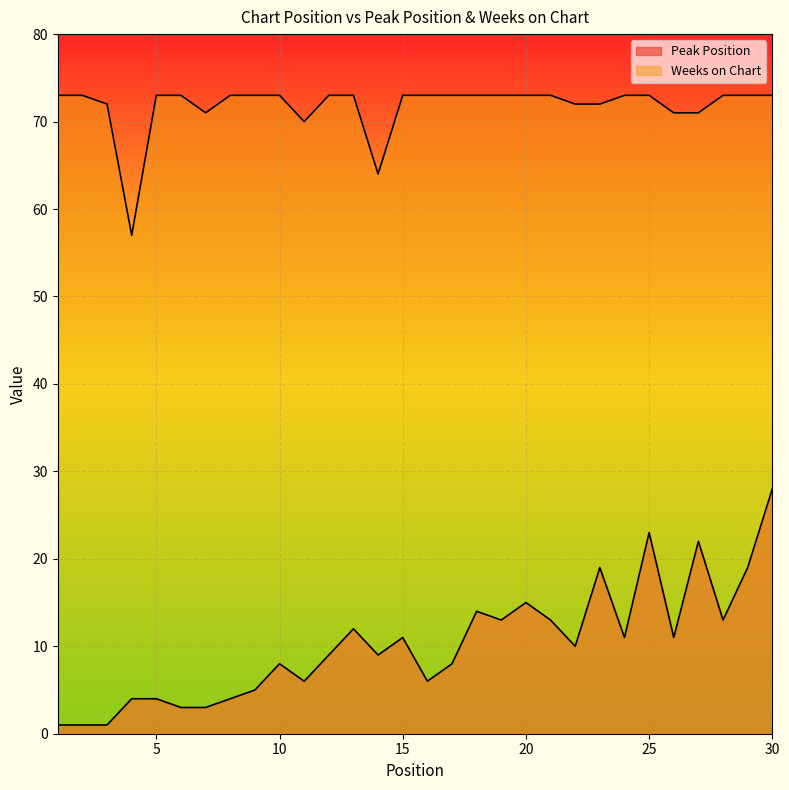

What is the approximate value of Peak Position at 20?

15